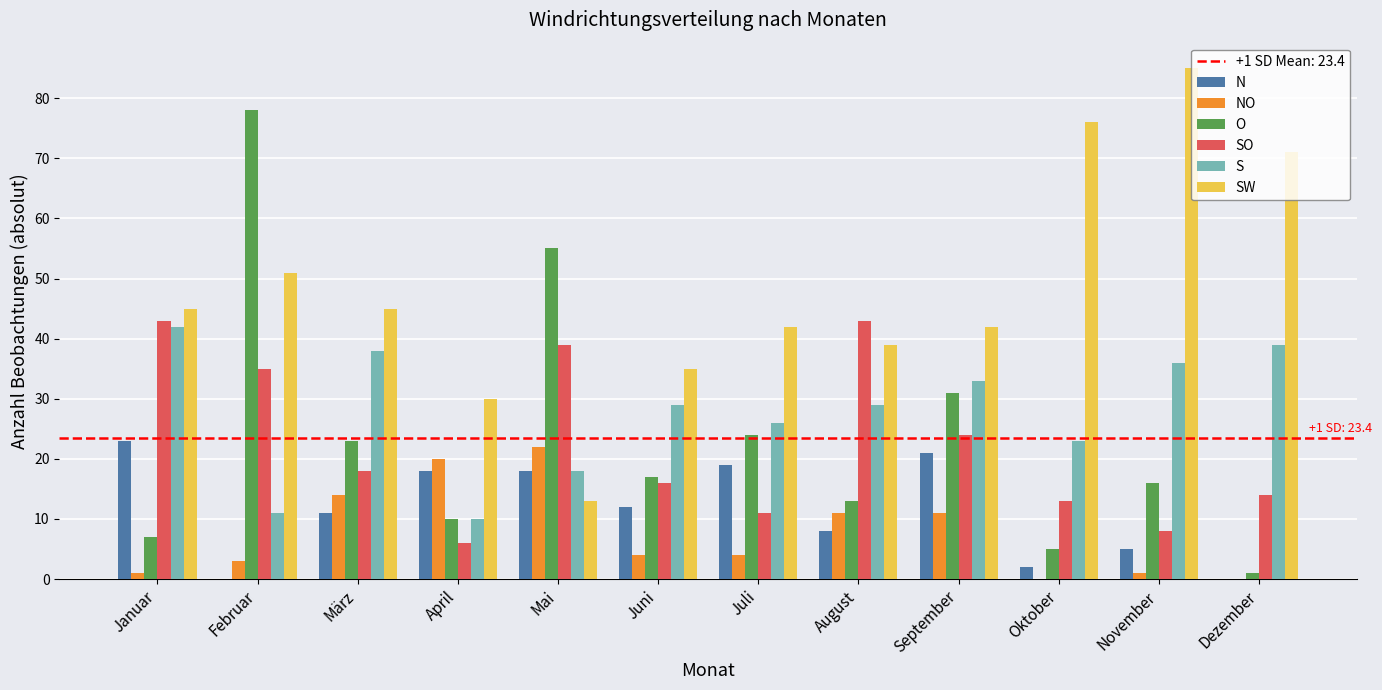

What is the sum of all SW values?

574